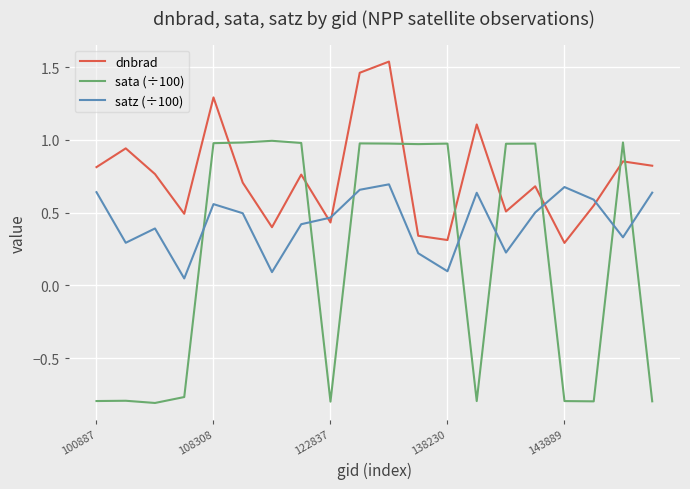

True or false: dnbrad and sata (÷100) intersect in this chart.

True